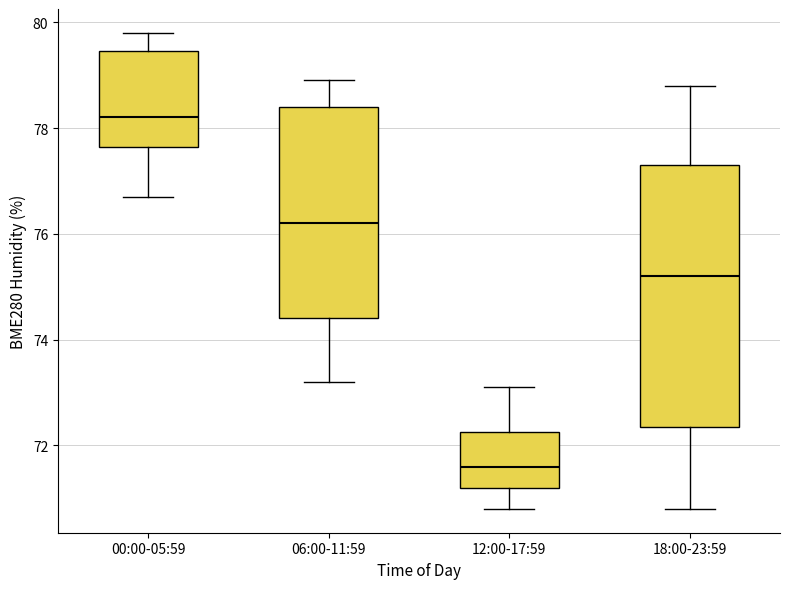

Where is the upper edge of the box for 12:00-17:59 on the y-axis? The values are not printed on the chart, so give them approximately, as read against the axis.

72.2